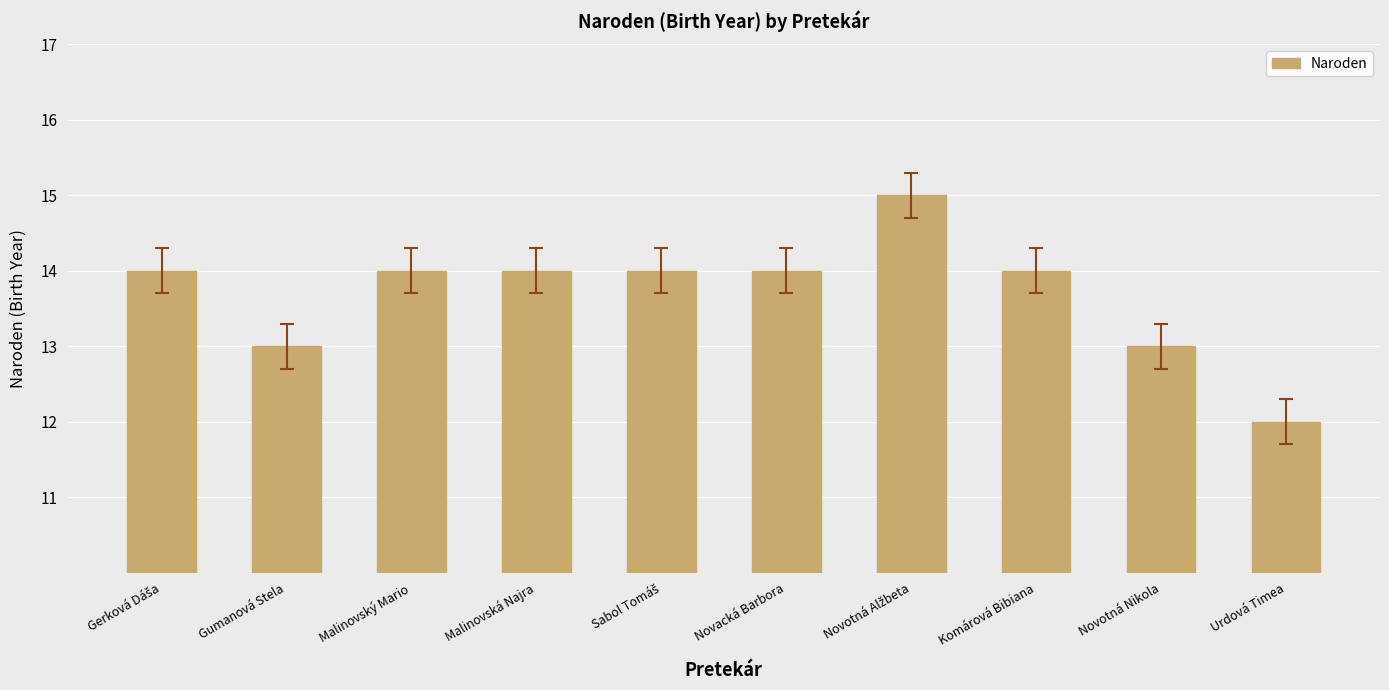

Is it true that the value at Malinovská Najra is 19?

False